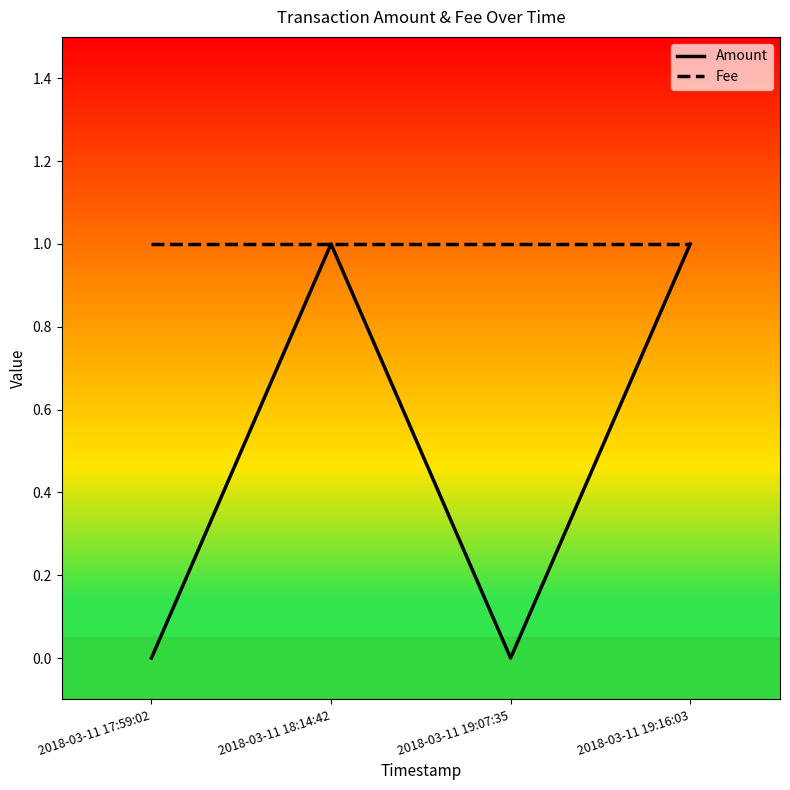

How many categories are shown in the chart?

4